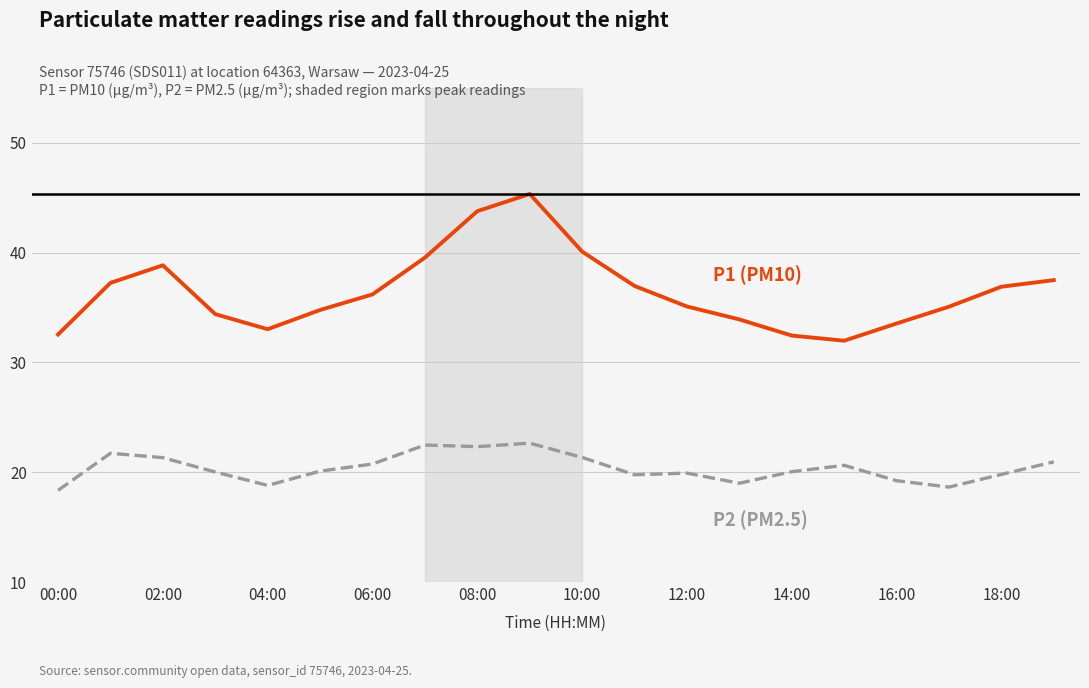

How many distinct data groups are displayed?

2